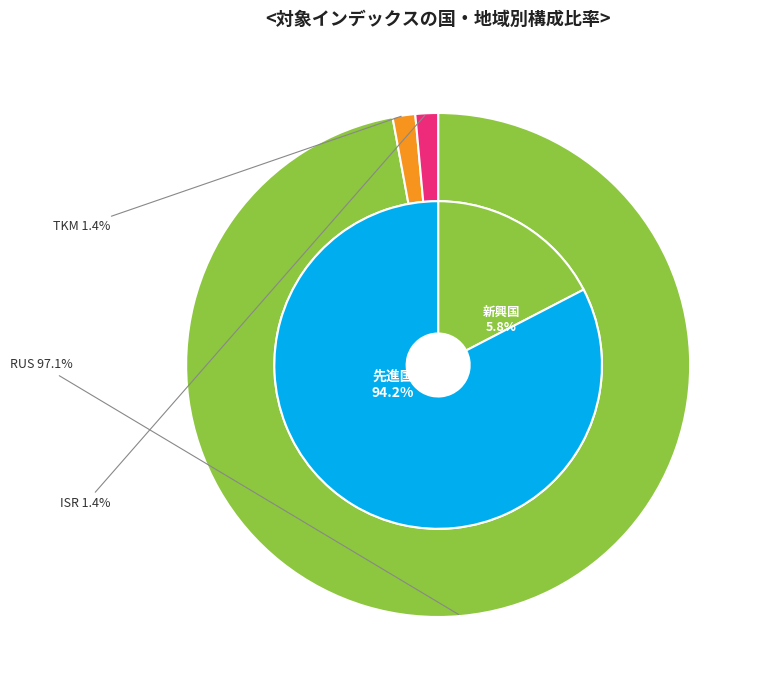

Which slice represents more than half of the pie?

RUS